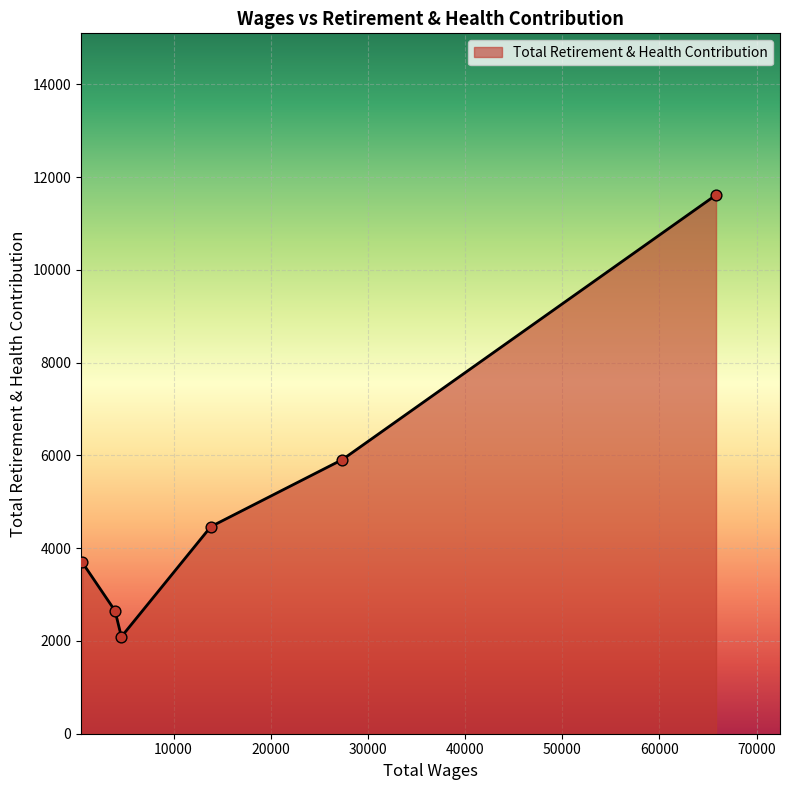

How many interior local valleys (lower than both neighbors) does the data have?

1